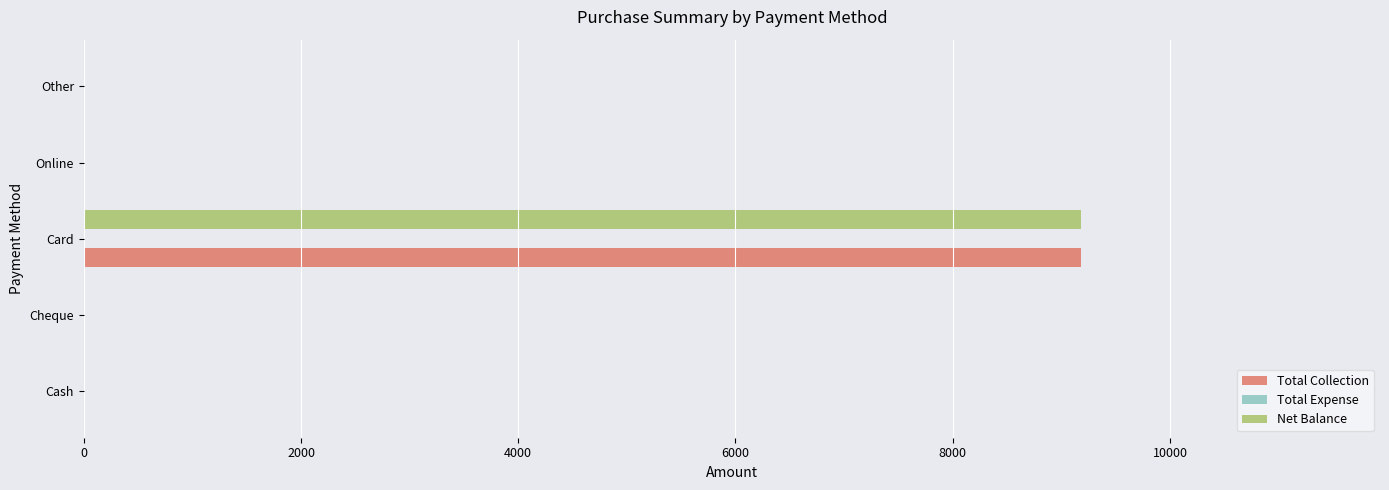

What is the total value across all series at Card?

18360